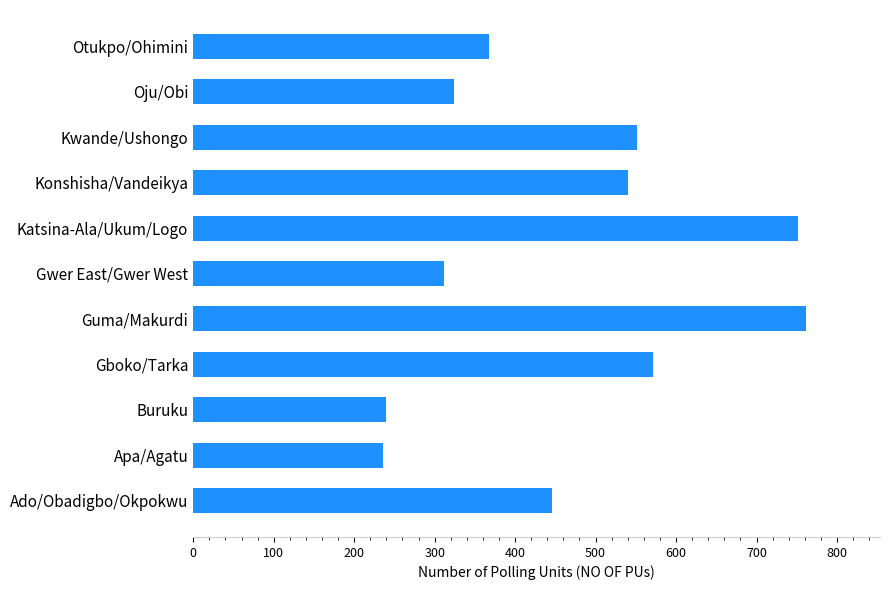

The value at Katsina-Ala/Ukum/Logo is 752. True or false?

True